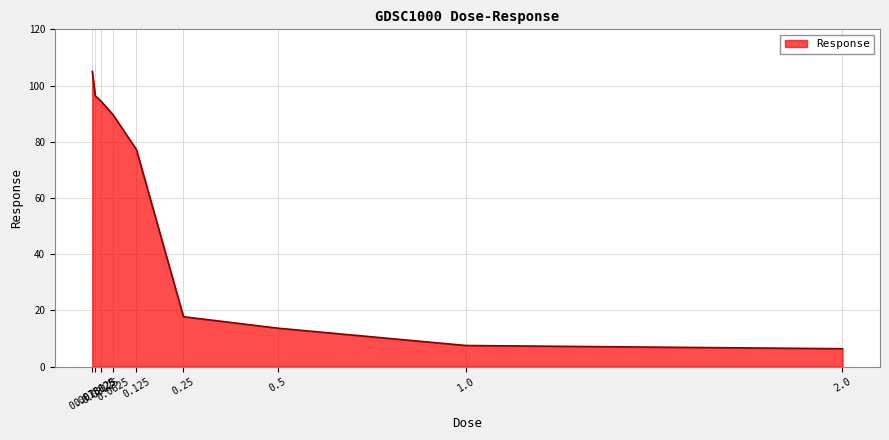

List the labels in order of value, smallest first.

2.0, 1.0, 0.5, 0.25, 0.125, 0.0625, 0.03125, 0.015625, 0.0078125